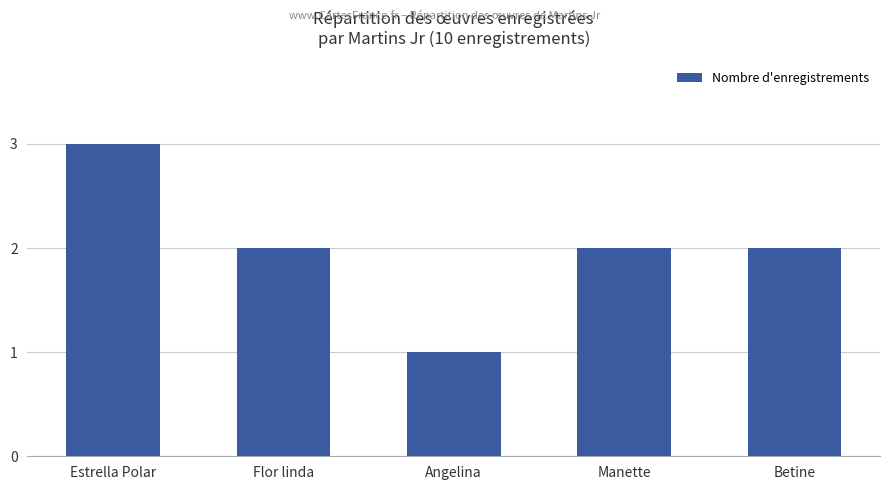

What is the approximate value at Estrella Polar?

3